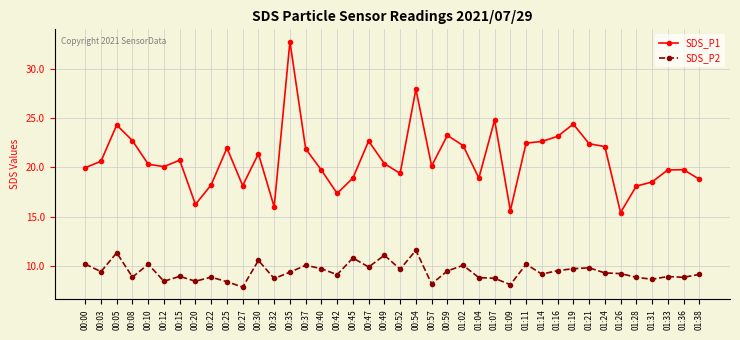

Which series has the largest range (max minus min)?

SDS_P1